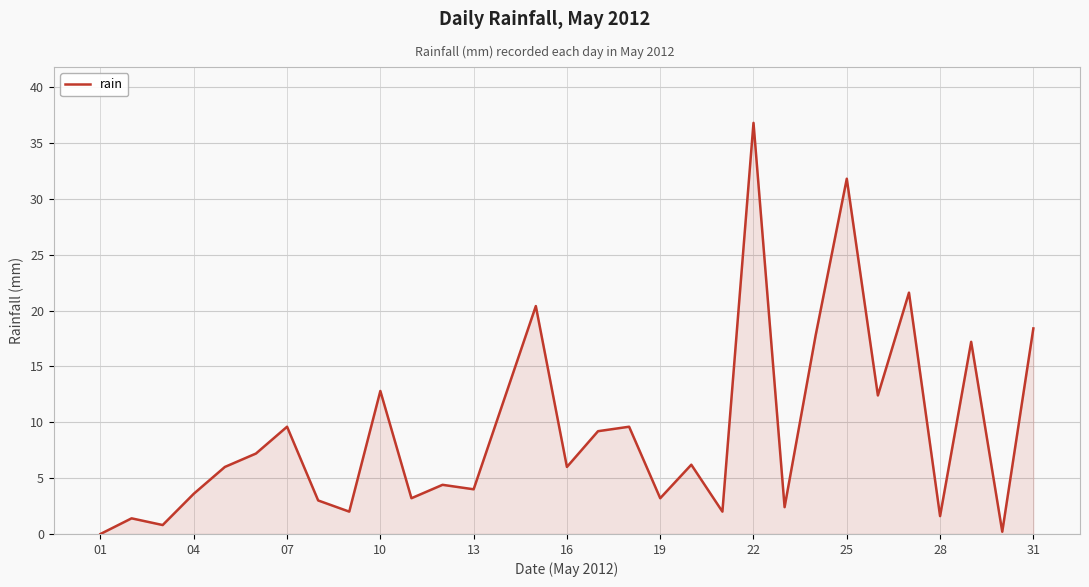

What is the difference between the maximum and minimum values?

36.8